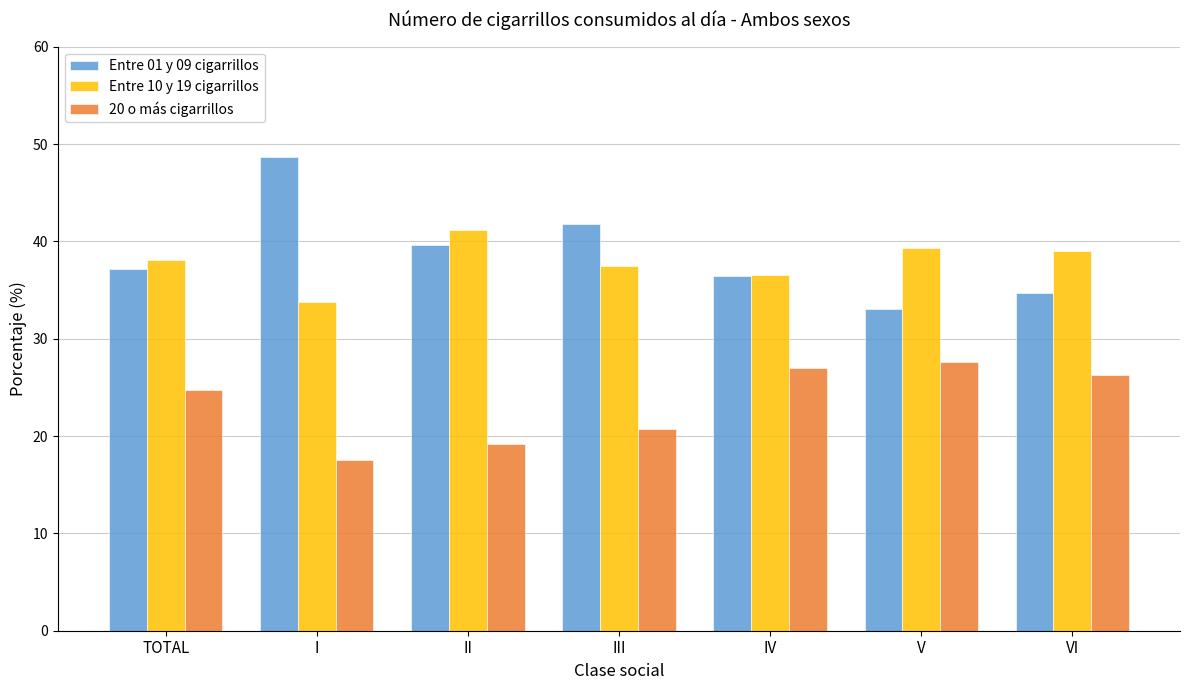

Which category has the highest value across all series?

I